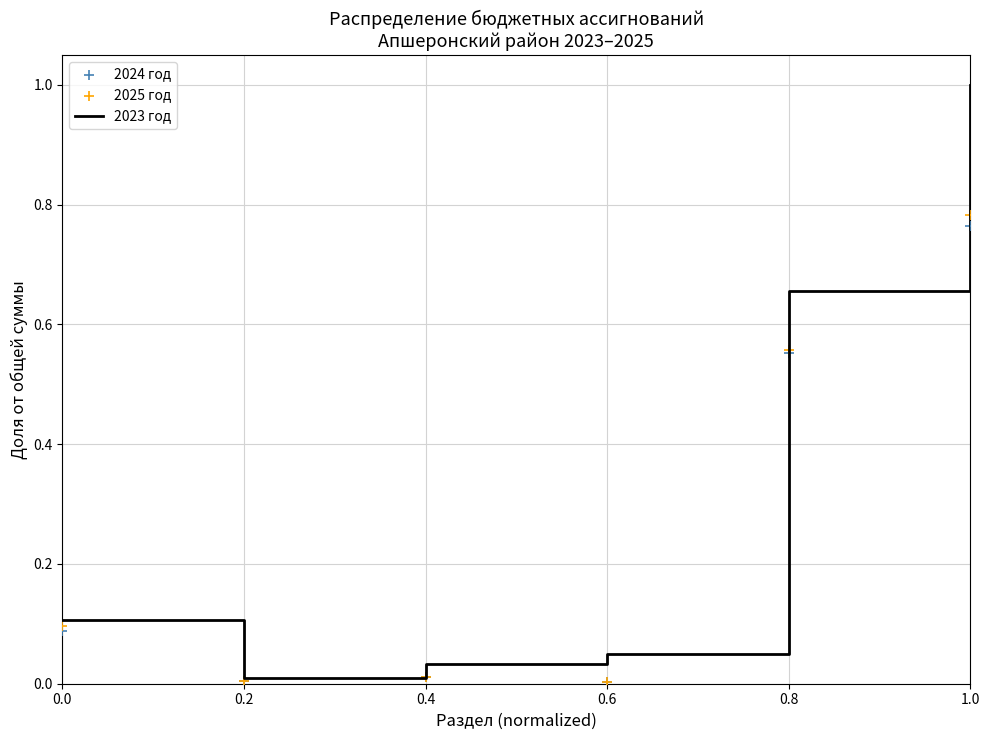

What is the total value across all series at 0.8?

1.8